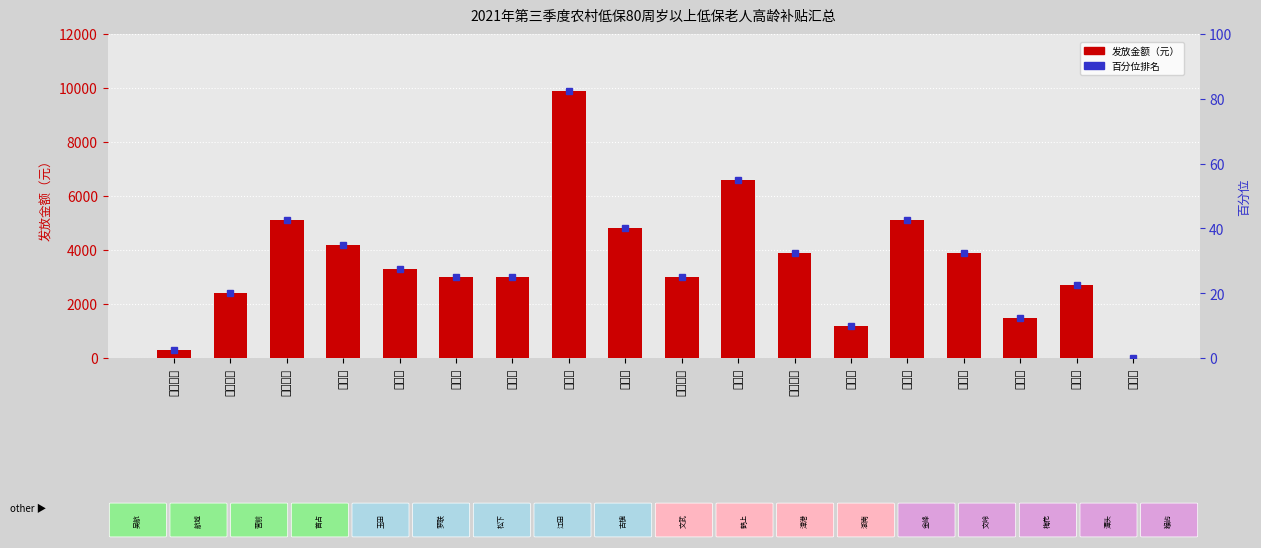

At which label does the data first exceed 3300?

营前街道